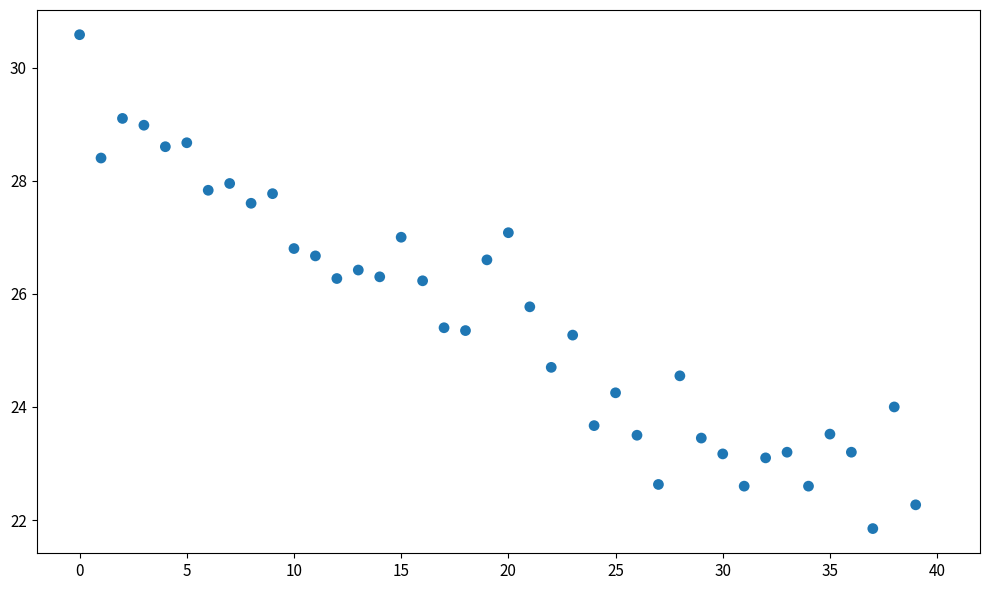

What is the range of Y values (max minus min)?

8.7